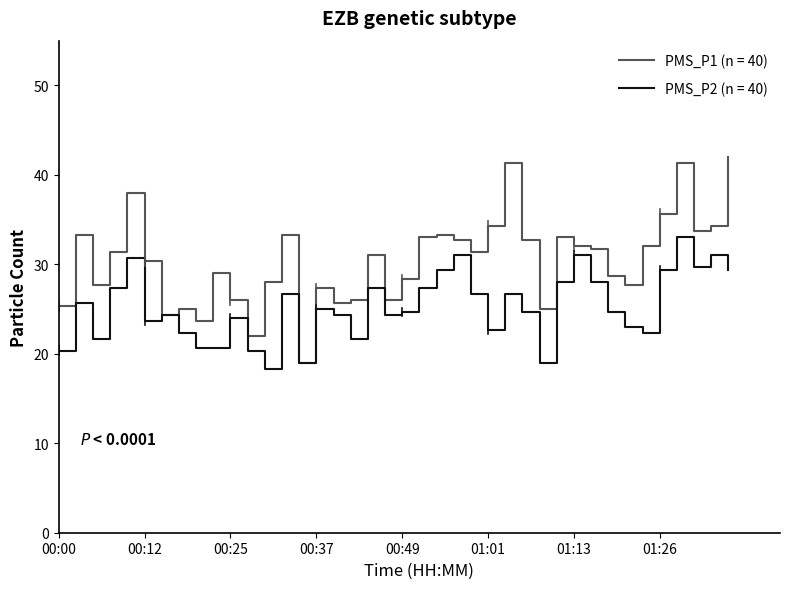

Rank the series by their average value, from highest to lowest.

PMS_P1 (n = 40), PMS_P2 (n = 40)